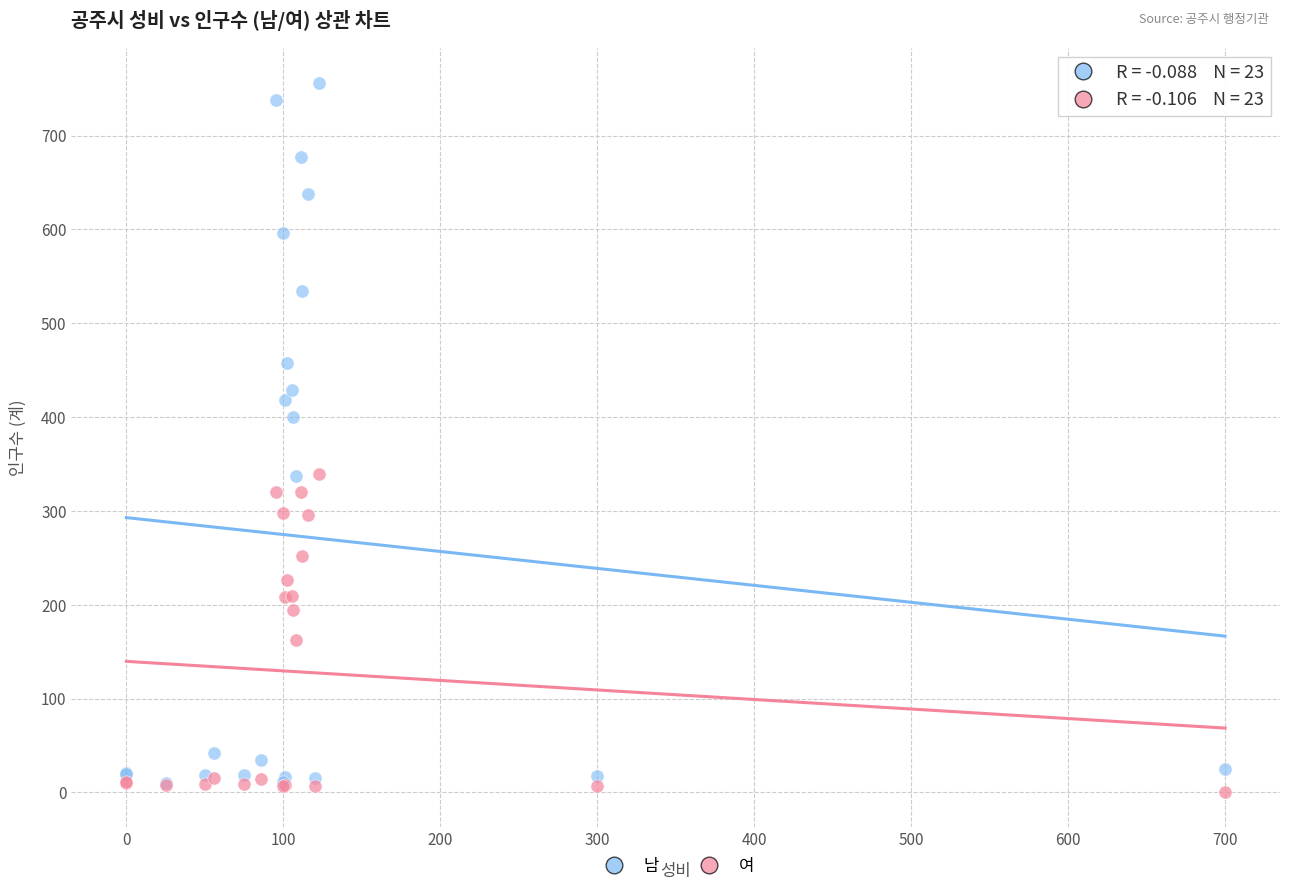

Which series reaches the maximum Y coordinate?

남